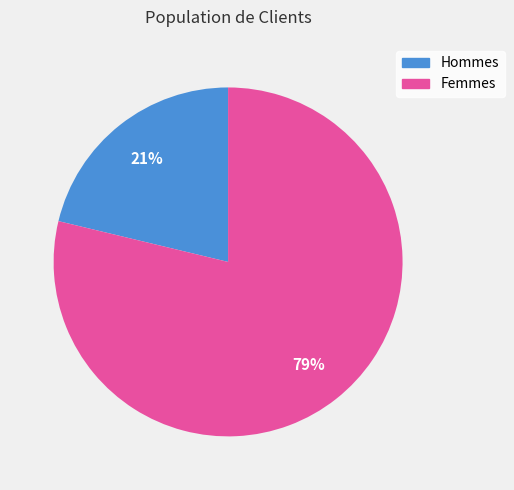

Is there any slice that represents more than half of the pie?

Yes